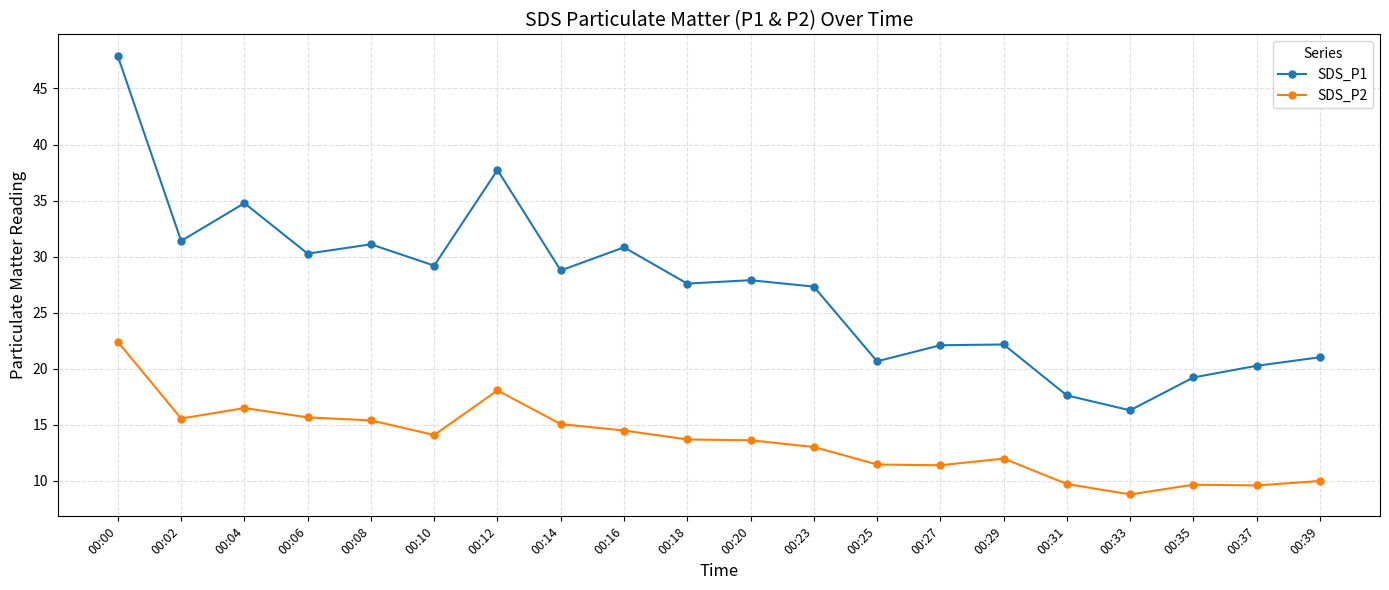

What is the difference between the maximum and minimum values in the SDS_P1 series?

31.6